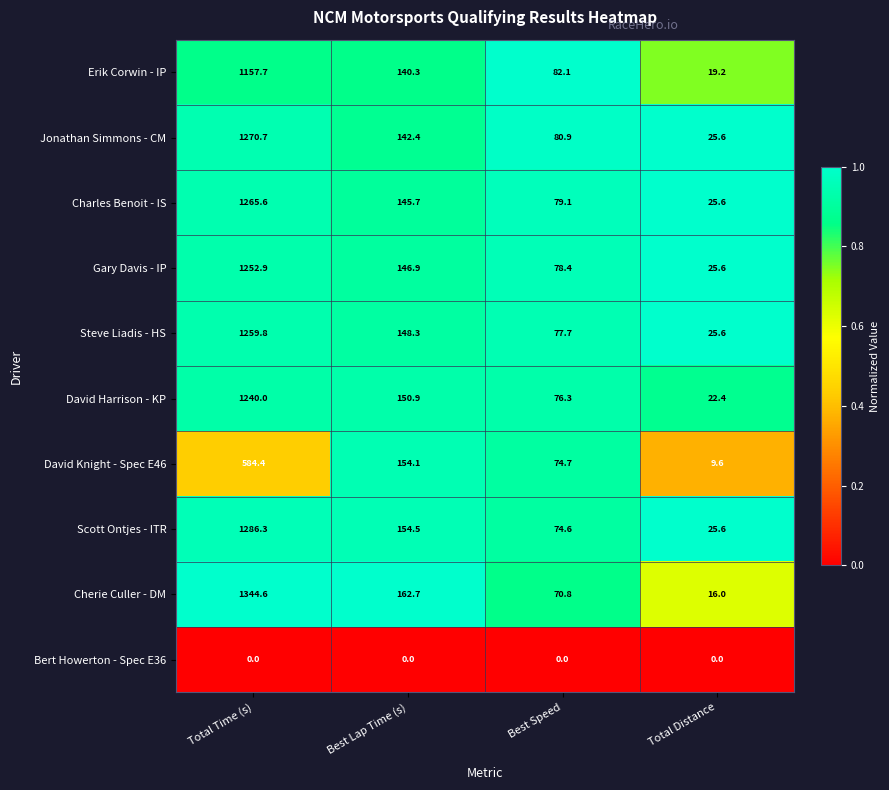

What is the sum of all Gary Davis - IP values?

1503.8